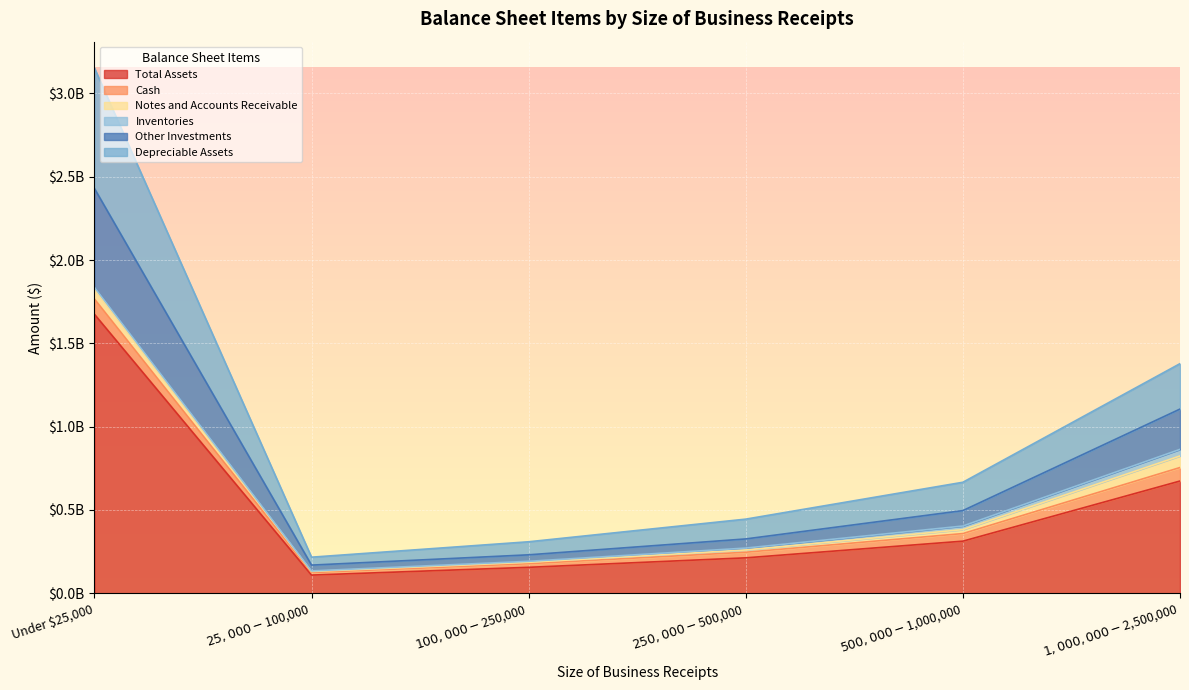

What are all the series names shown in the legend?

Total Assets, Cash, Notes and Accounts Receivable, Inventories, Other Investments, Depreciable Assets